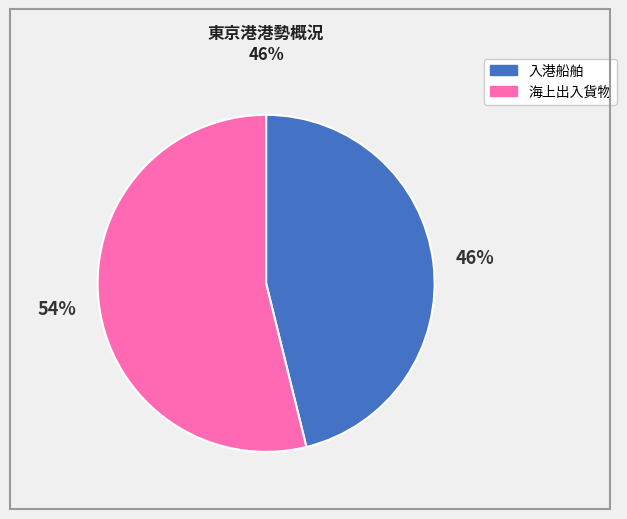

To the nearest percent, what is the difference between the 入港船舶 and 海上出入貨物 slice percentages?

8%